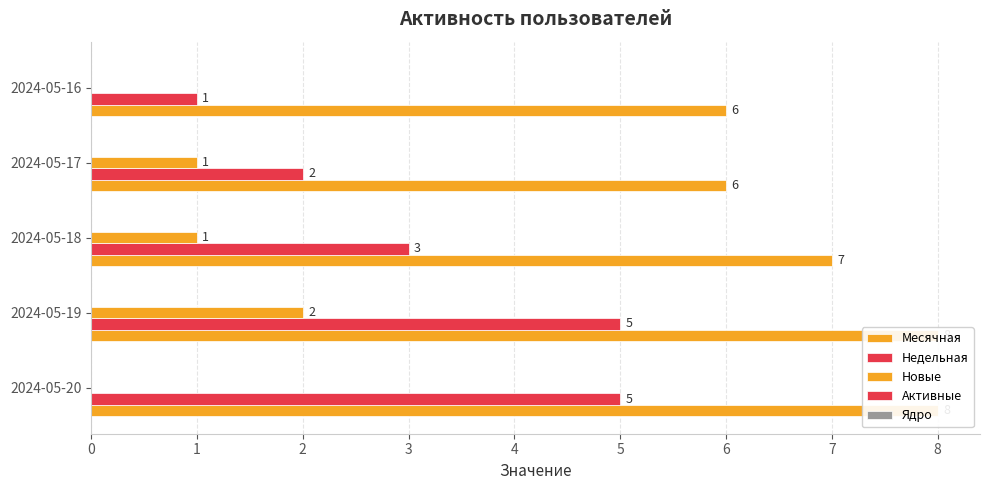

What is the minimum value for Активные?

0.1